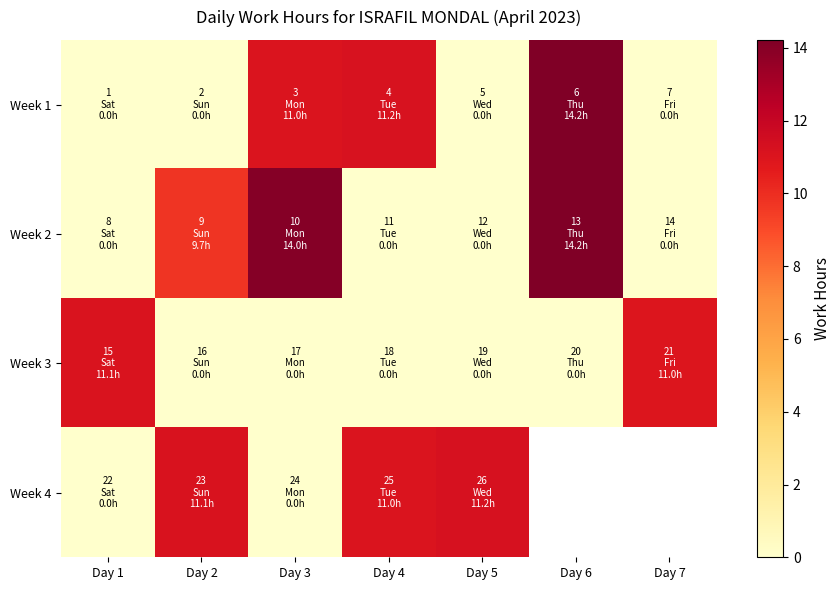

Which has a higher value, Day 7 or Day 3?

Day 3